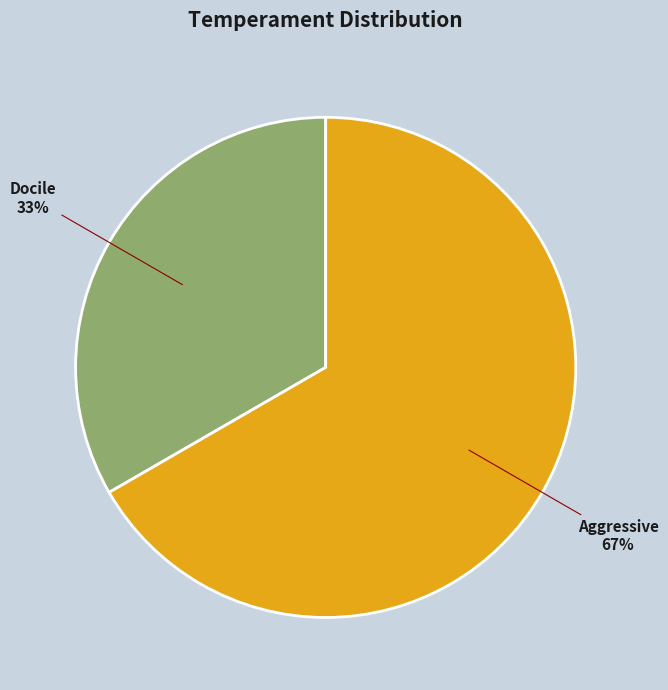

To the nearest percent, what is the combined percentage of Docile and Aggressive?

100%